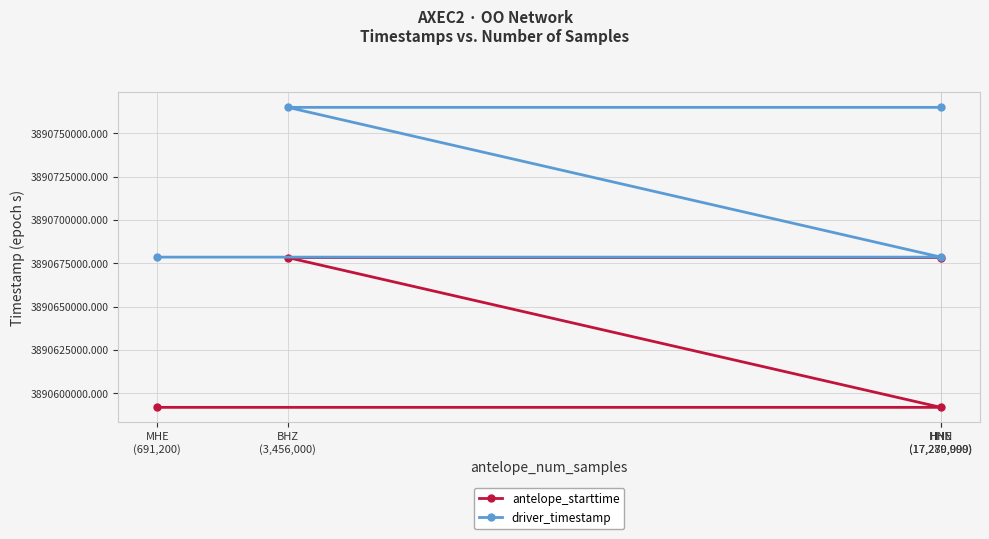

What is the maximum value shown in the chart?

3890765066.6